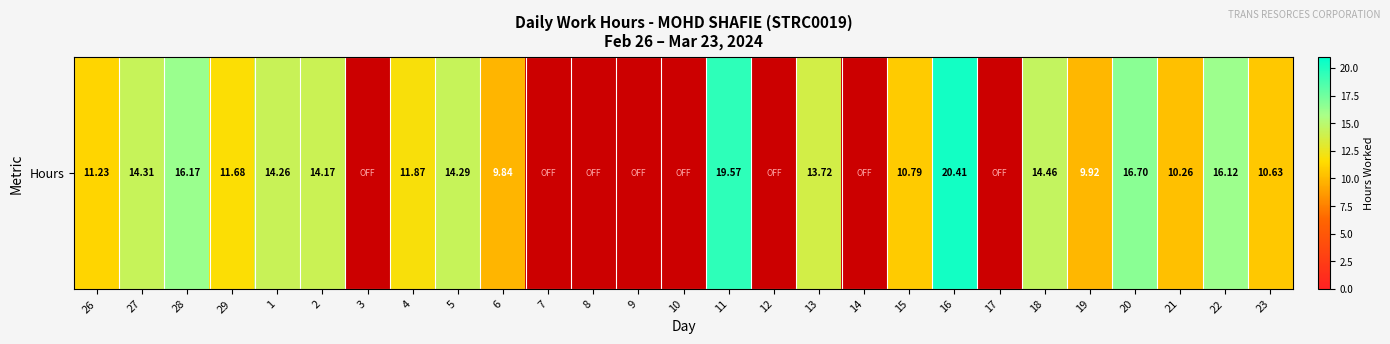

How many distinct data groups are displayed?

1